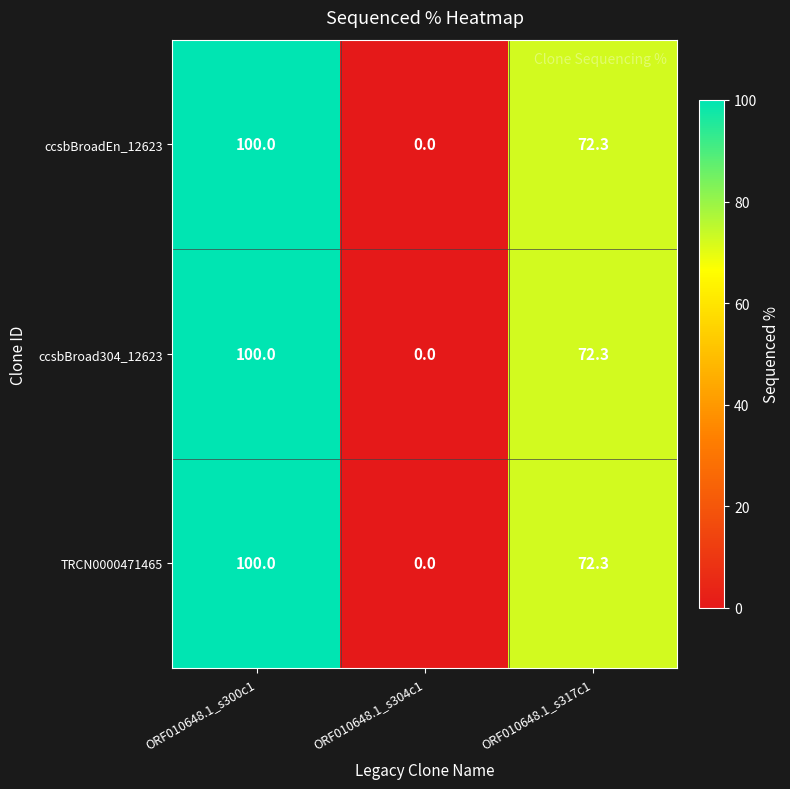

At which label is TRCN0000471465 closest to 50?

ORF010648.1_s317c1